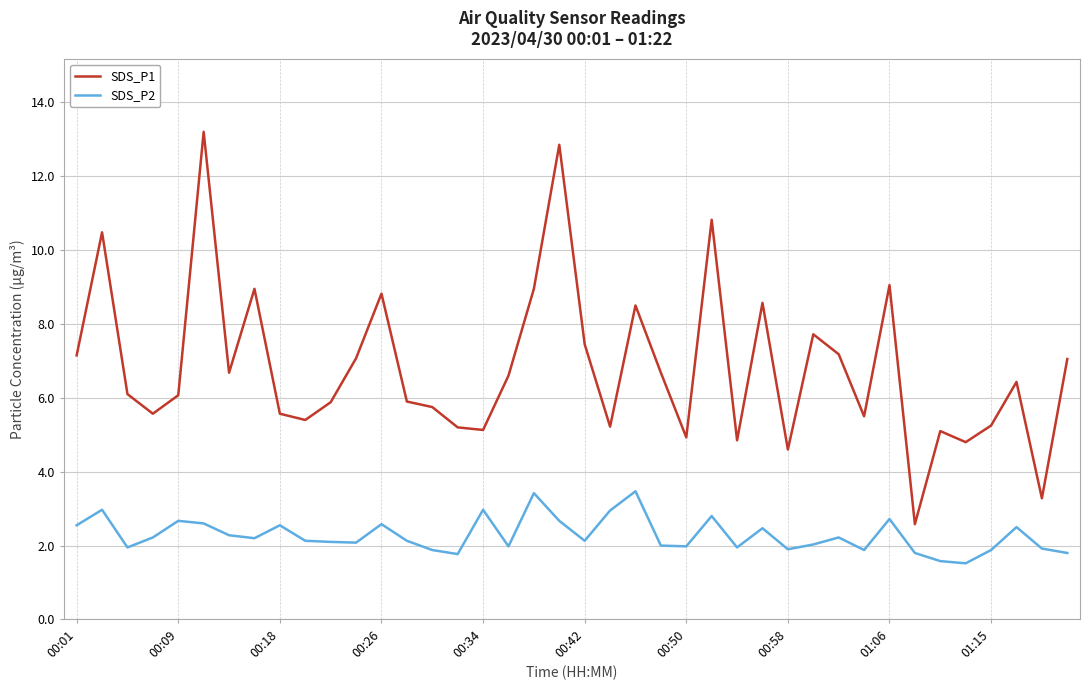

List the series in order of their overall mean, highest first.

SDS_P1, SDS_P2